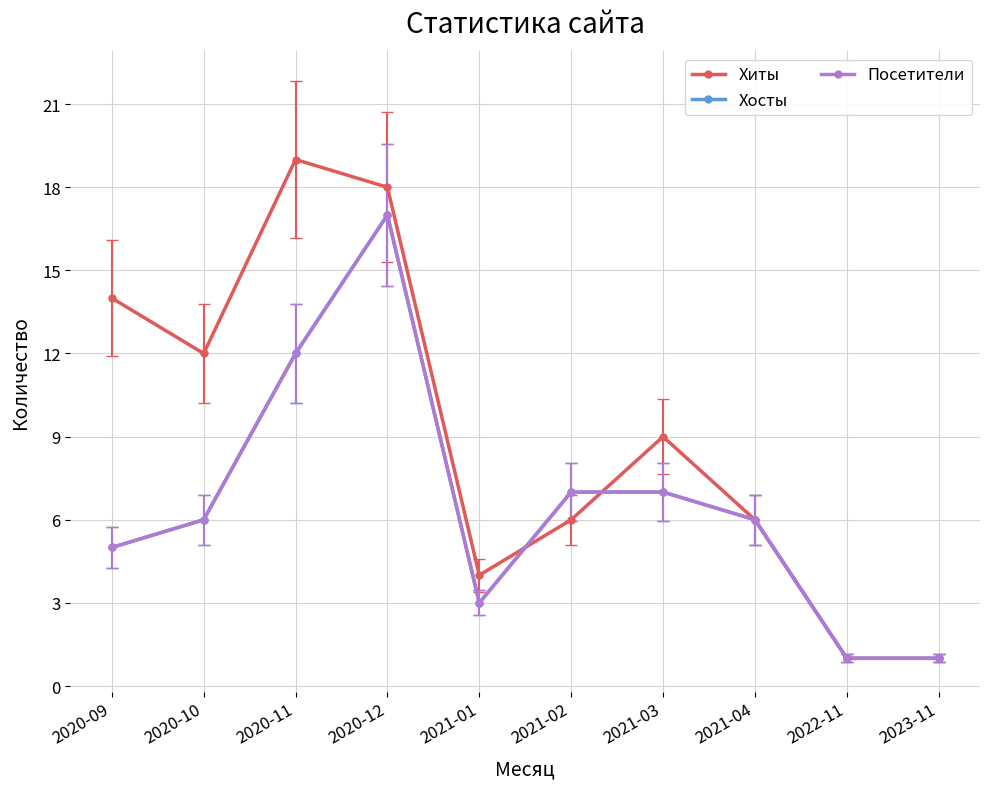

Does the chart have visible grid lines?

Yes